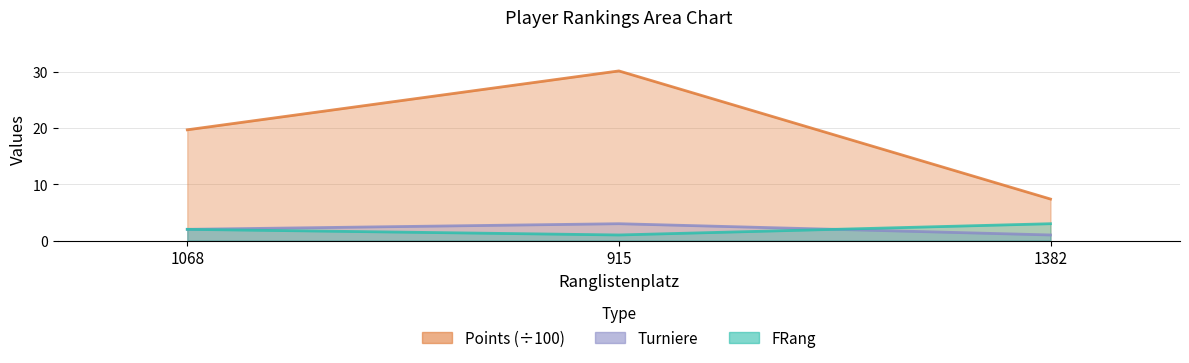

What is the difference between the maximum and minimum values in the FRang series?

2.0